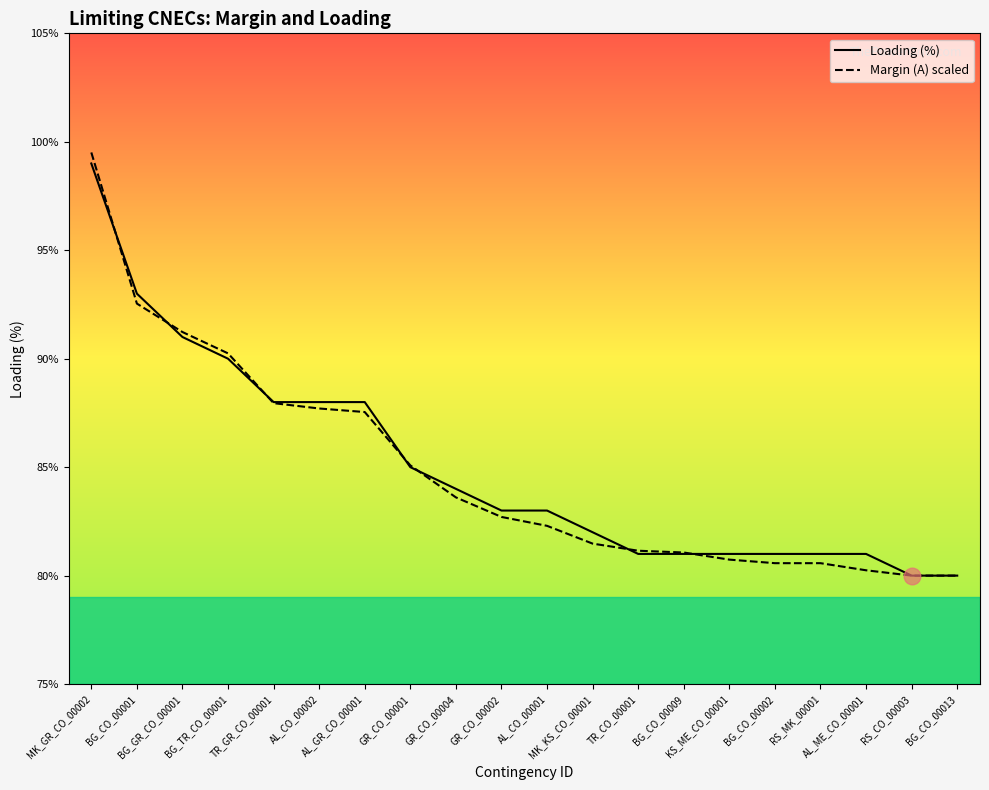

Reading right to left, transcribe all the data shown in this chart.

Loading (%): BG_CO_00013=80.0	RS_CO_00003=80.0	AL_ME_CO_00001=81.0	RS_MK_00001=81.0	BG_CO_00002=81.0	KS_ME_CO_00001=81.0	BG_CO_00009=81.0	TR_CO_00001=81.0	MK_KS_CO_00001=82.0	AL_CO_00001=83.0	GR_CO_00002=83.0	GR_CO_00004=84.0	GR_CO_00001=85.0	AL_GR_CO_00001=88.0	AL_CO_00002=88.0	TR_GR_CO_00001=88.0	BG_TR_CO_00001=90.0	BG_GR_CO_00001=91.0	BG_CO_00001=93.0	MK_GR_CO_00002=99.0
Margin (A) scaled: BG_CO_00013=80.0	RS_CO_00003=80.0	AL_ME_CO_00001=80.2	RS_MK_00001=80.6	BG_CO_00002=80.6	KS_ME_CO_00001=80.7	BG_CO_00009=81.1	TR_CO_00001=81.1	MK_KS_CO_00001=81.5	AL_CO_00001=82.3	GR_CO_00002=82.7	GR_CO_00004=83.6	GR_CO_00001=85.1	AL_GR_CO_00001=87.5	AL_CO_00002=87.7	TR_GR_CO_00001=88.0	BG_TR_CO_00001=90.2	BG_GR_CO_00001=91.2	BG_CO_00001=92.5	MK_GR_CO_00002=99.5